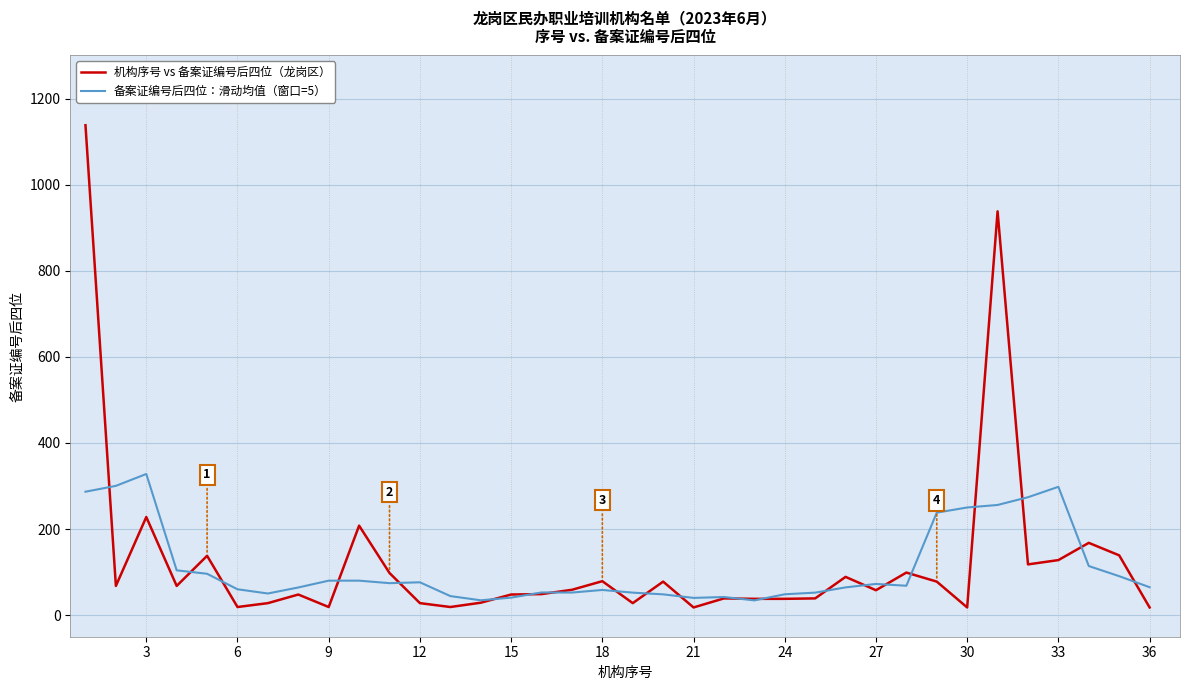

Rank the series by their maximum value, from highest to lowest.

机构序号 vs 备案证编号后四位（龙岗区）, 备案证编号后四位：滑动均值（窗口=5）